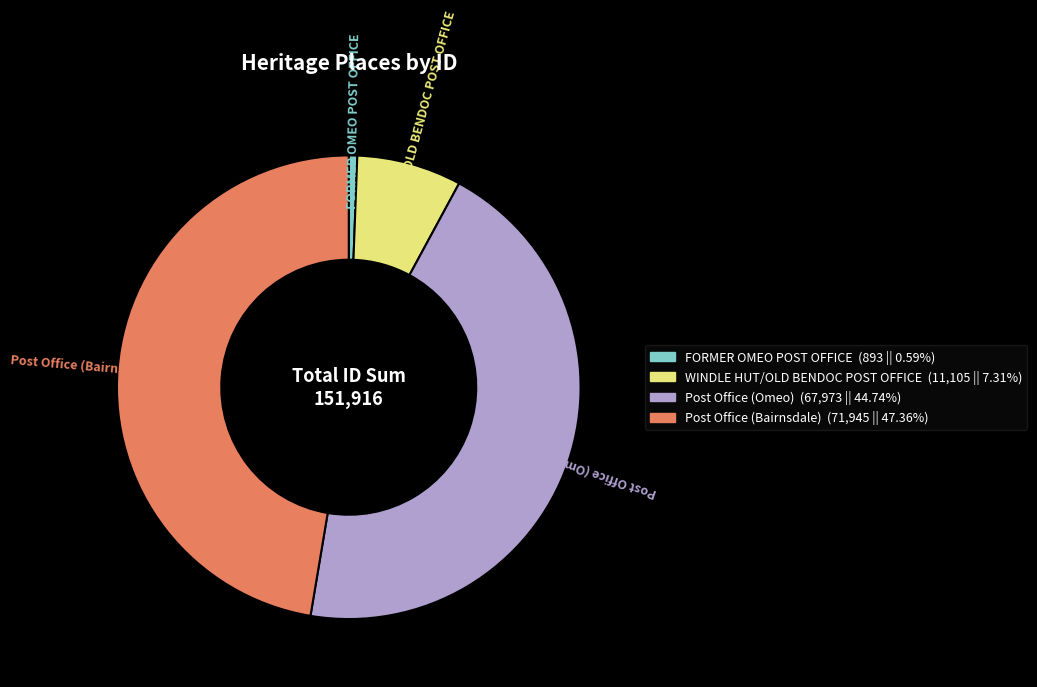

Which slice is the largest?

Post Office (Bairnsdale)